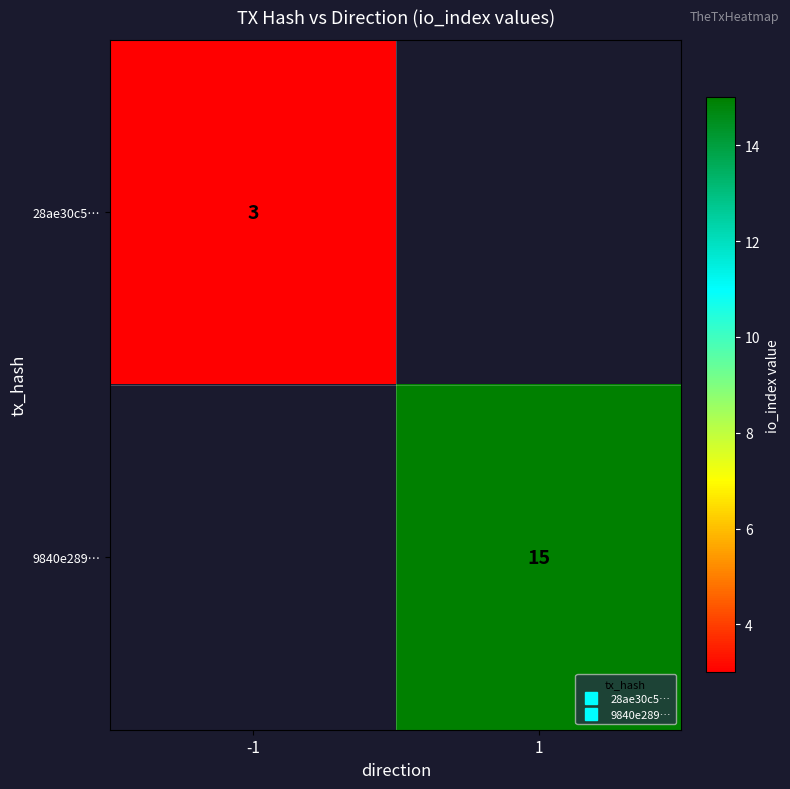

The 9840e289… series shows 26.9 at 1. True or false?

False